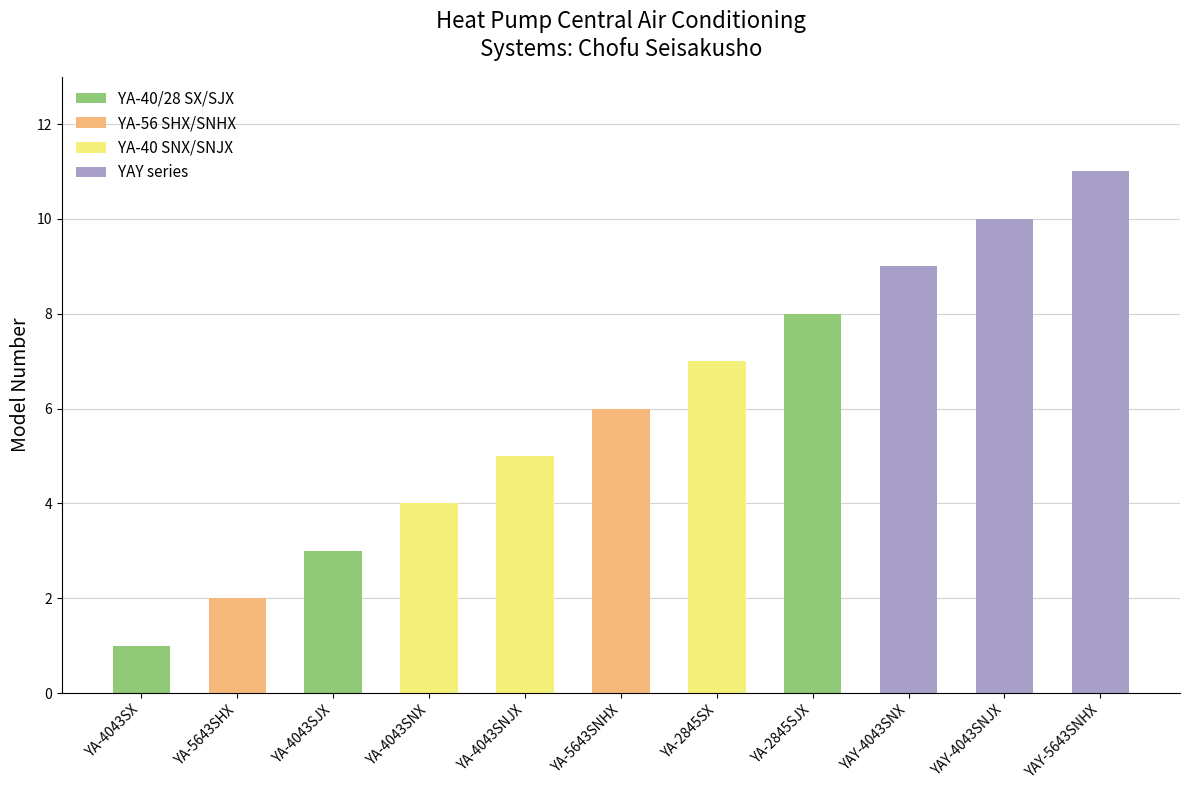

What is the maximum value shown in the chart?

11